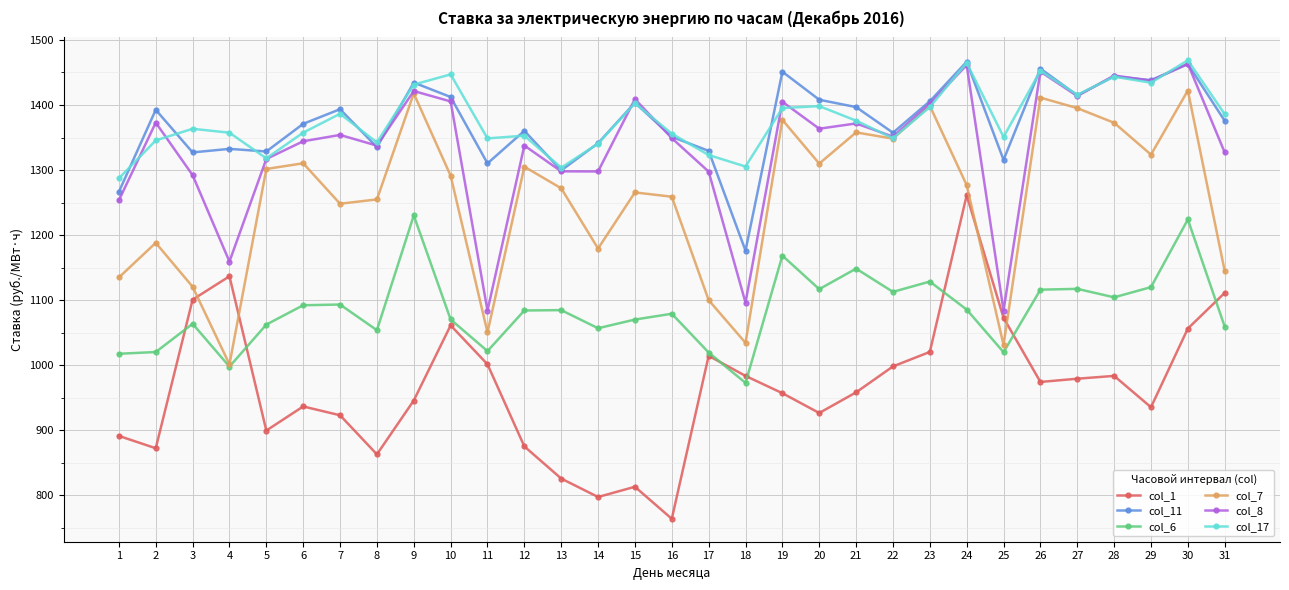

What is the difference between the col_11 values at 27 and 19?

36.4